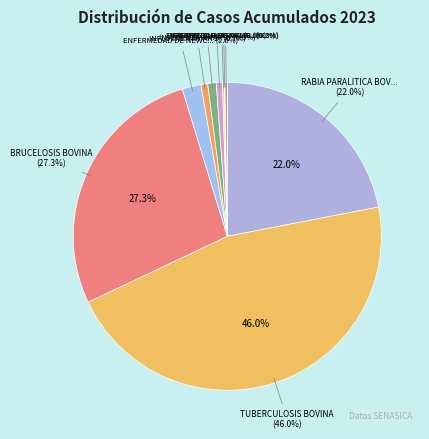

What is the ratio of the value at FIEBRE PORCINA CLASICA to the value at SALMONELOSIS AVIAR?

4.0